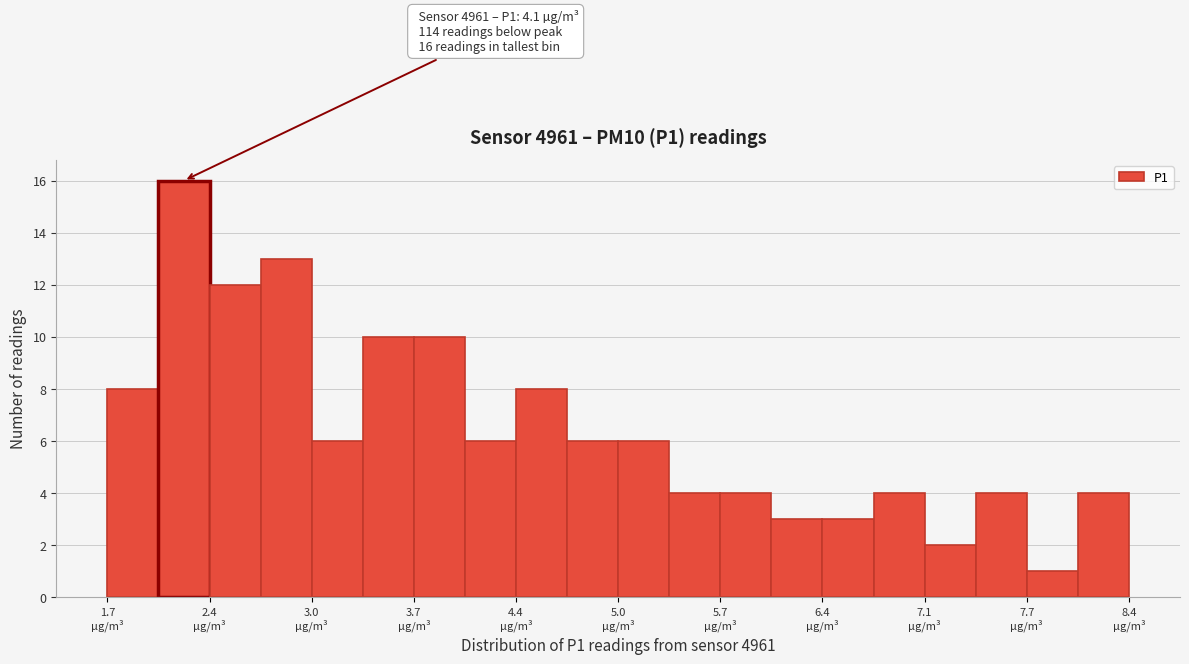

Around what value on the x-axis is the tallest bar? Give the approximate position of its centre, as read against the axis.

2.2